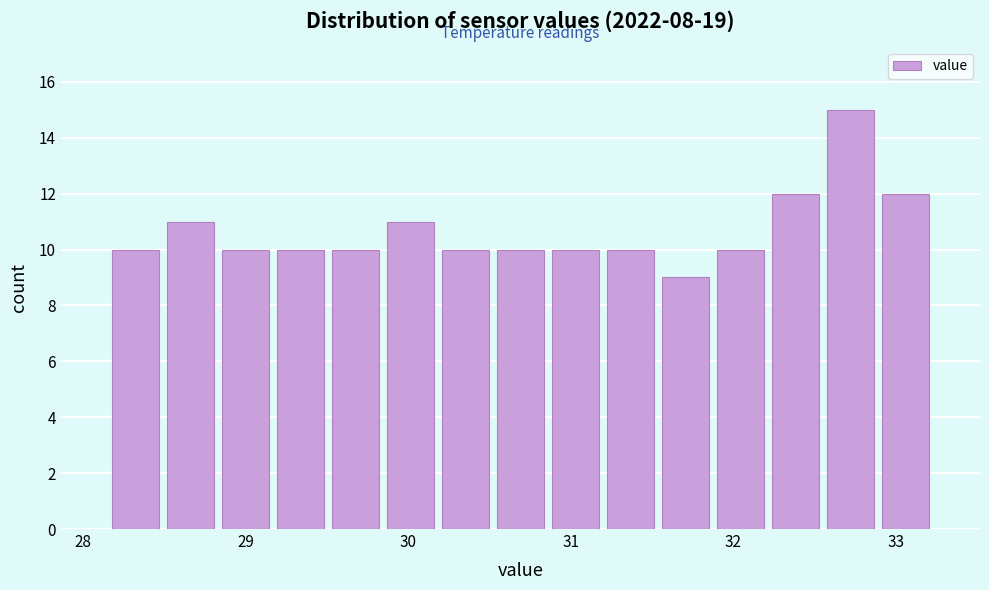

Read against the x-axis, roughly where is the centre of the tallest bar?

32.7